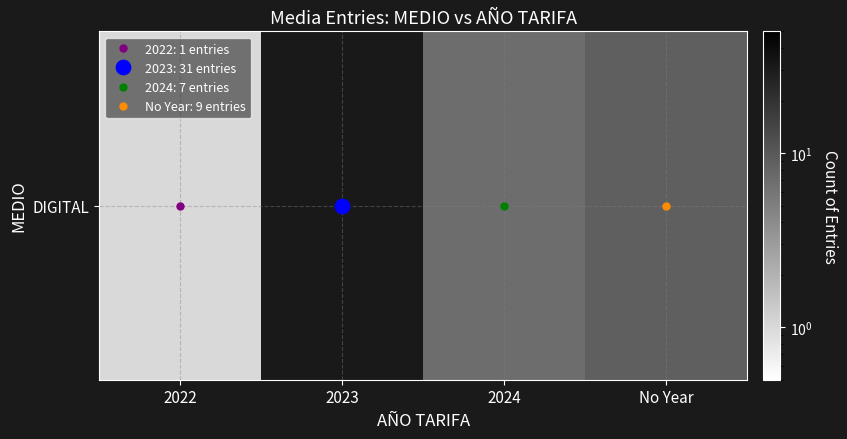

What is the change in value from 2023 to 2024?

-24